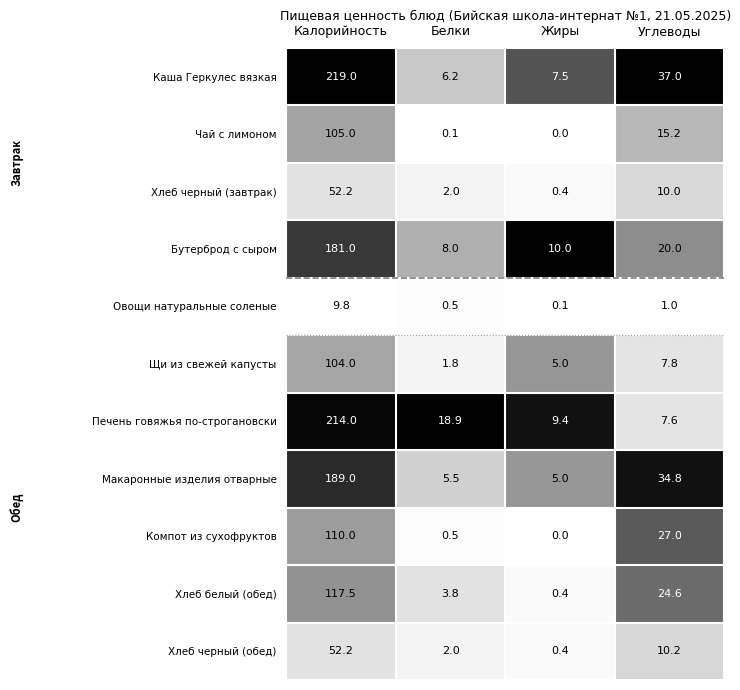

Which category has the lowest value in the Чай с лимоном series?

Жиры